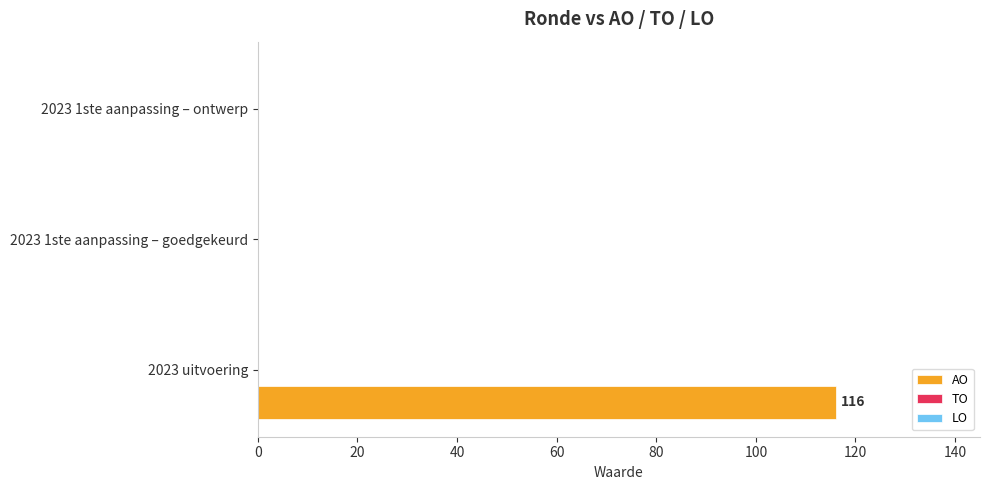

Is it true that the value at 2023 1ste aanpassing – ontwerp is 0?

True